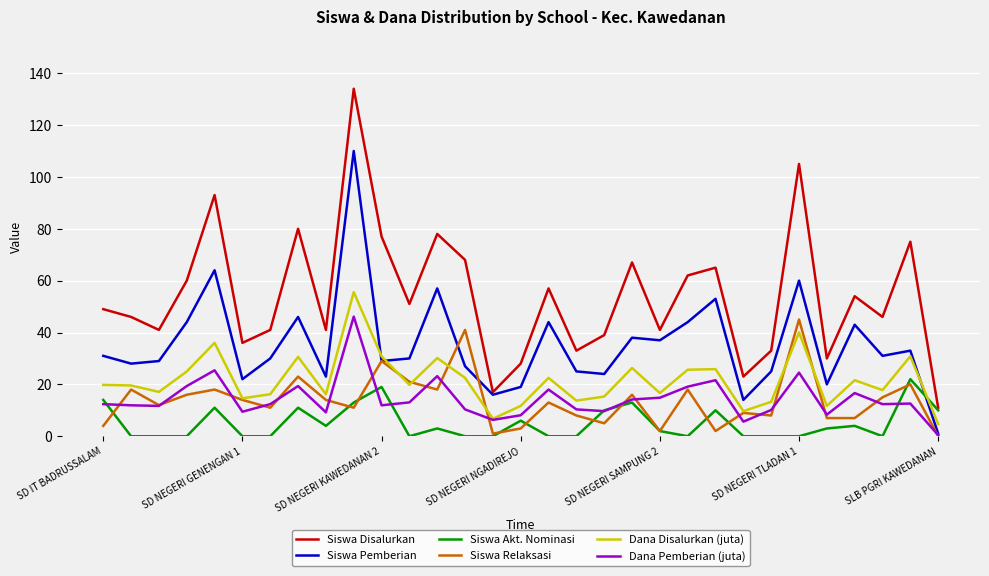

What is the maximum value for Siswa Akt. Nominasi?

22.0